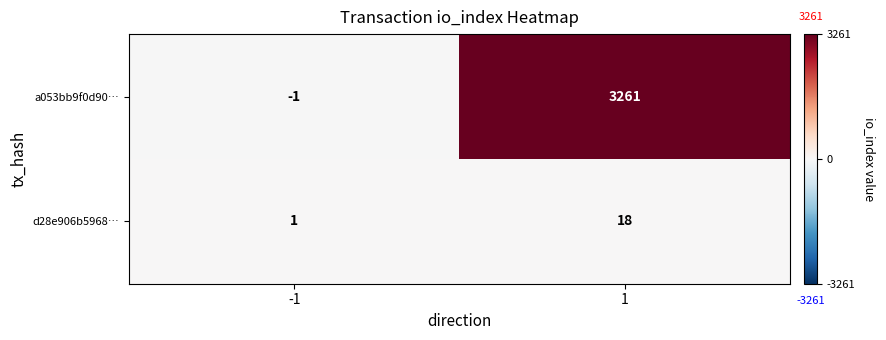

What value does the a053bb9f0d90… series have at 1, to the nearest 50?

3250